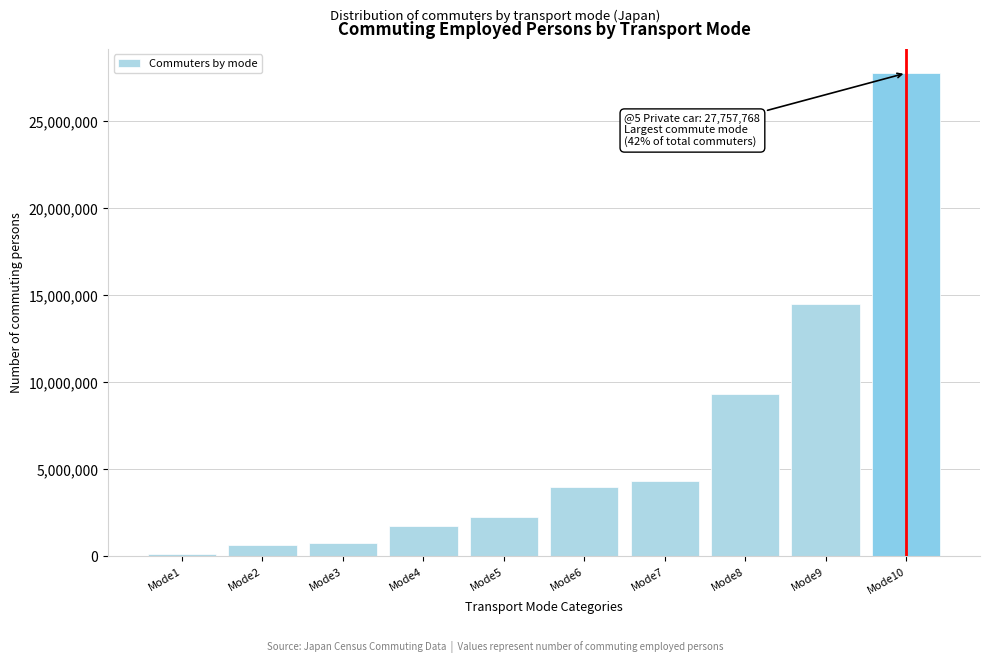

Reading left to right, transcribe all the data shown in this chart.

130742	664521	802308	1757002	2259606	4019123	4325477	9335605	14499980	27757768